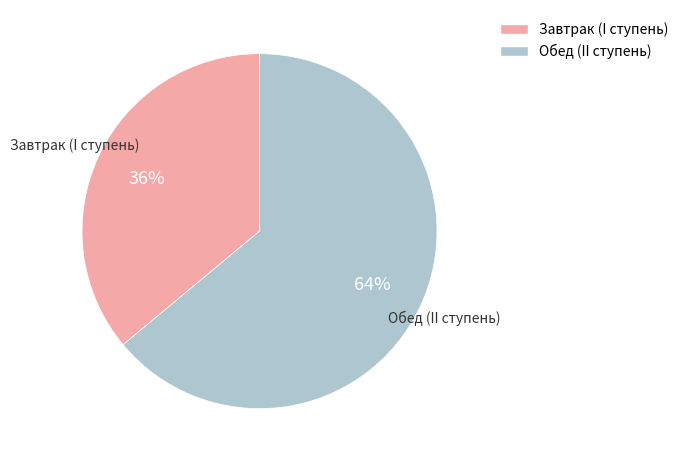

What is the ratio of the value at Обед (II ступень) to the value at Завтрак (I ступень)?

1.8